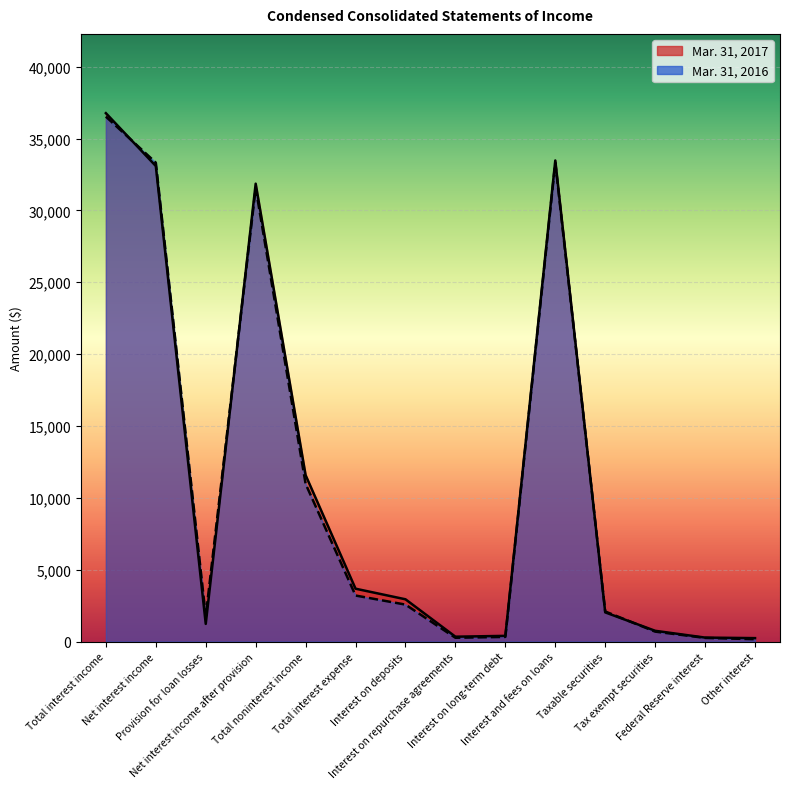

Which has a higher value, Interest and fees on loans or Interest on long-term debt?

Interest and fees on loans